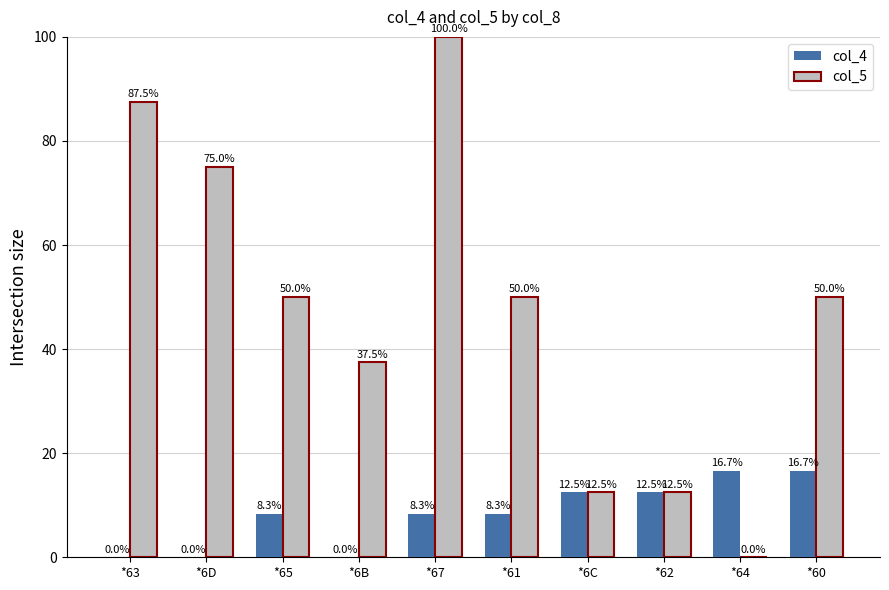

Between *65 and *60, which series saw the biggest shift?

col_4